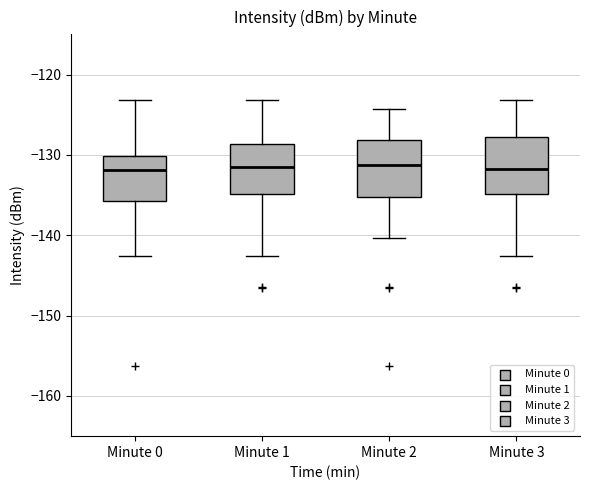

Reading left to right, read every box against the y-axis: the position of its median line, the range the box covers, and the ends of its whiskers. The values are not printed on the chart, so give them approximately, as read against the axis.

Minute 0: median -132, box -136 to -130, whiskers -143 to -123
Minute 1: median -132, box -135 to -129, whiskers -143 to -123
Minute 2: median -131, box -135 to -128, whiskers -140 to -124
Minute 3: median -132, box -135 to -128, whiskers -143 to -123